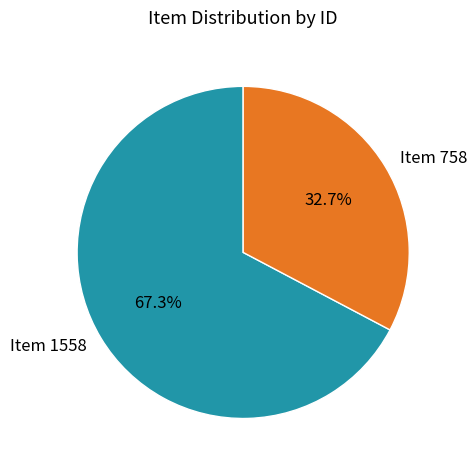

How many slices are in this pie chart?

2